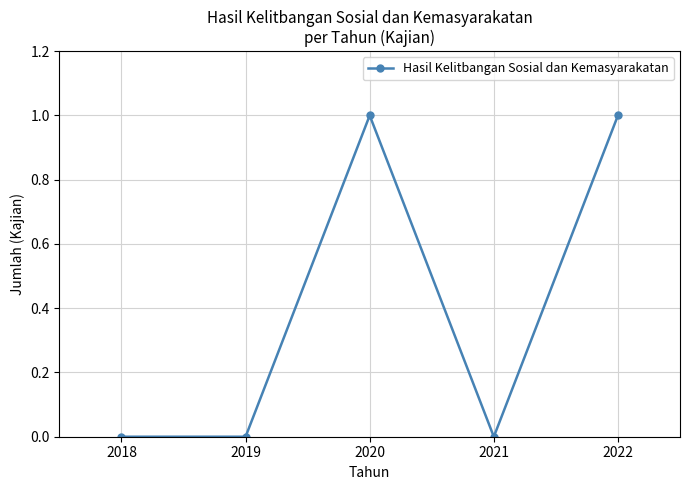

The value at 2019 is 0. True or false?

True